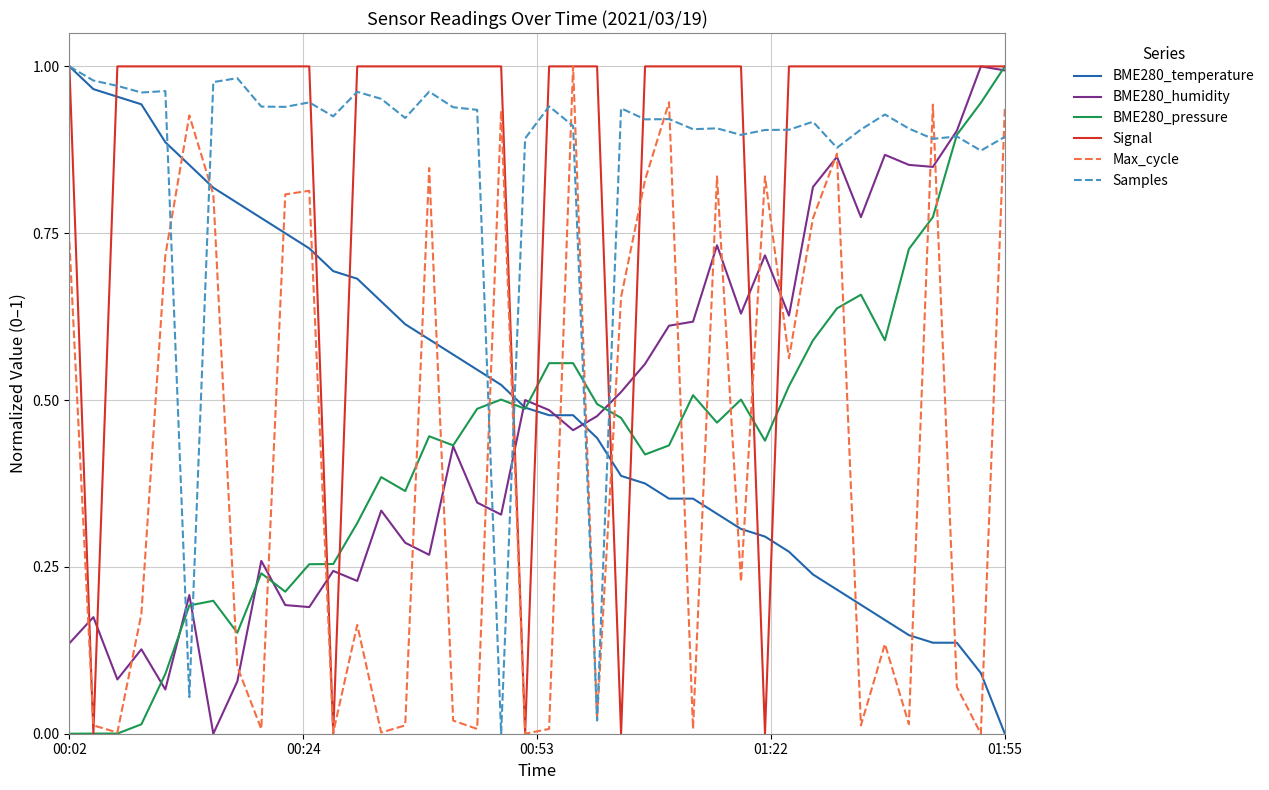

Count the number of categories in the chart.

40